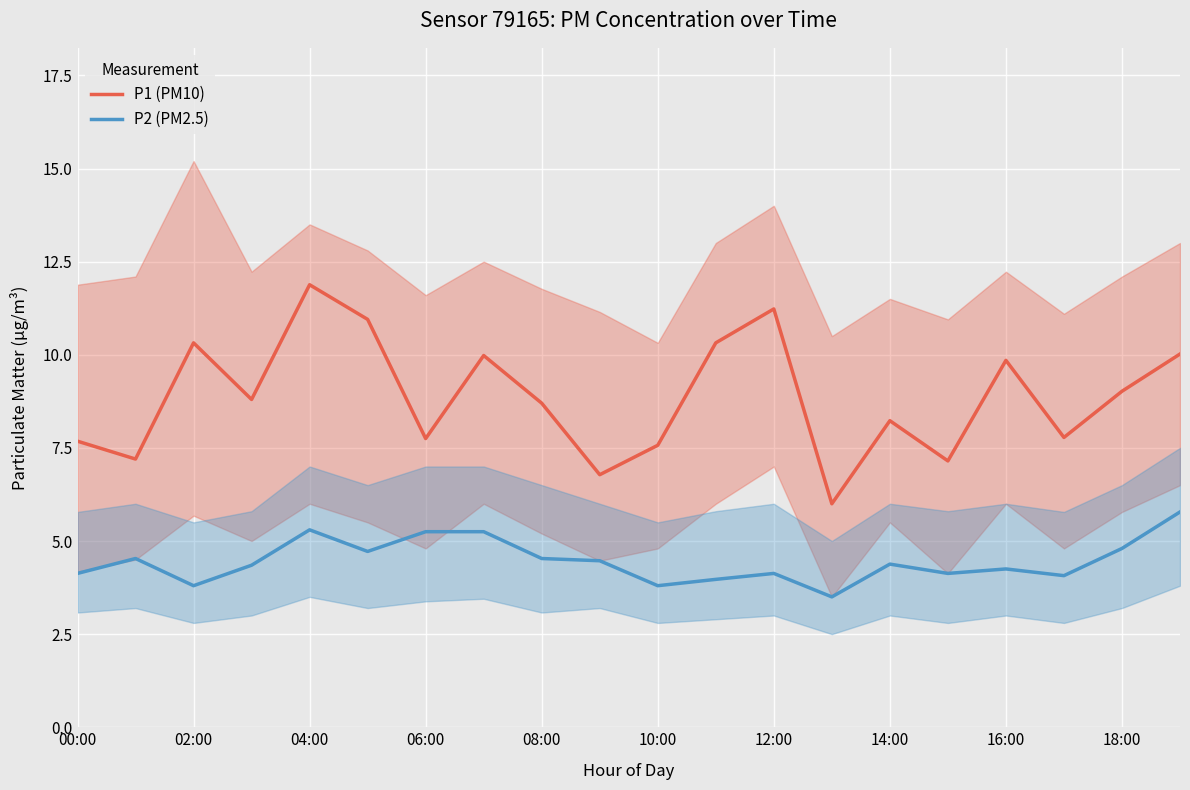

True or false: P1 (PM10) and P2 (PM2.5) intersect in this chart.

False